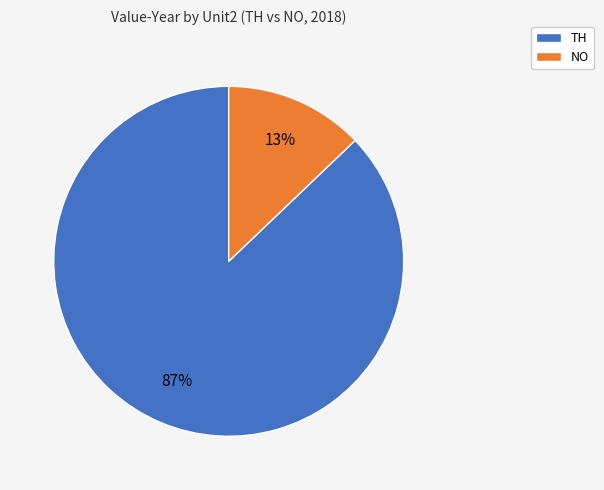

Which category has the biggest portion of the pie?

TH